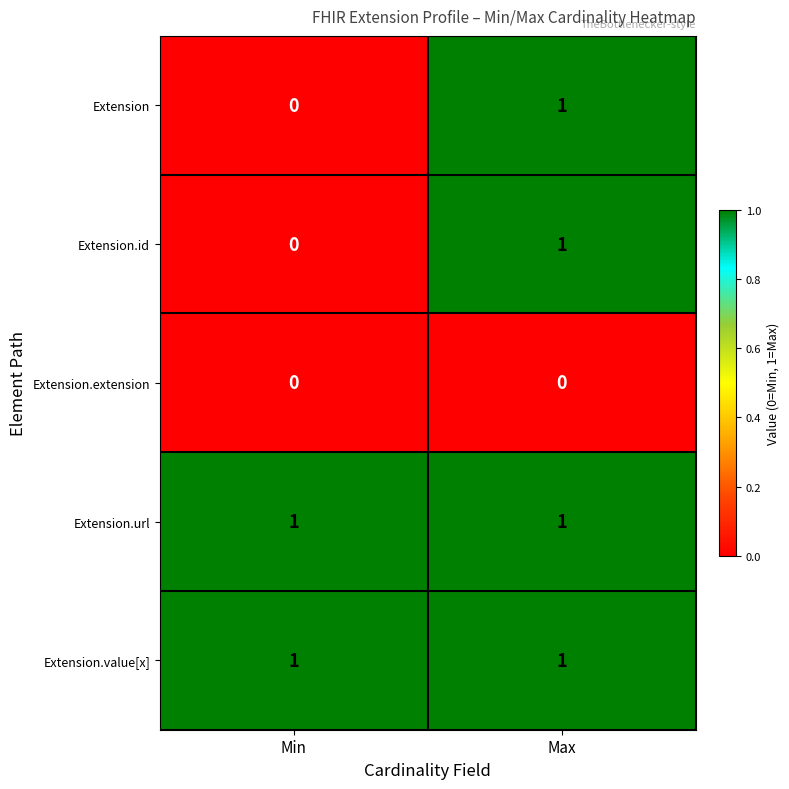

The Extension.id series shows -1 at Min. True or false?

False